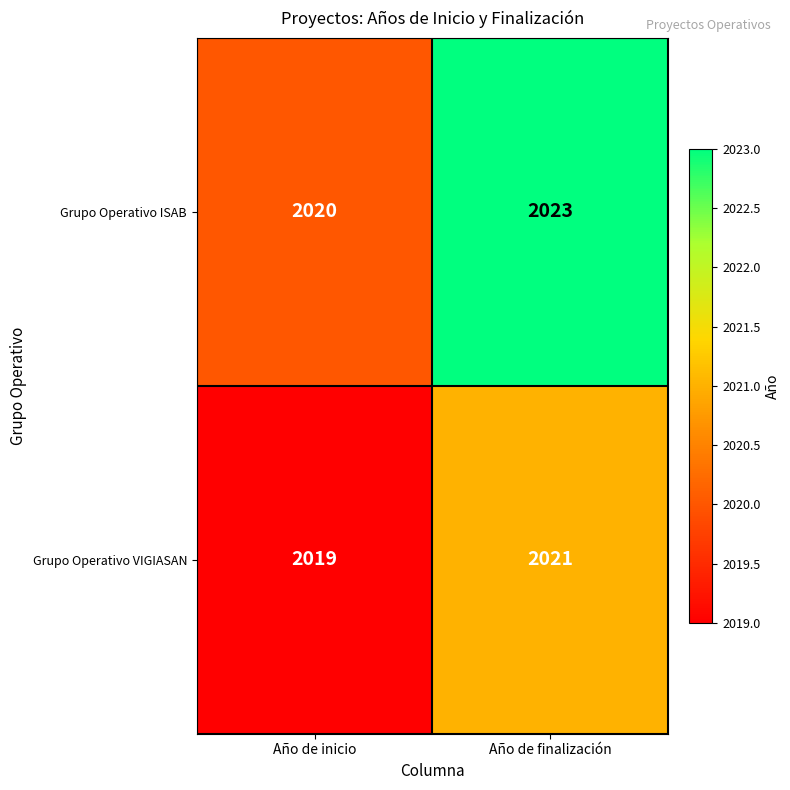

Reading right to left, extract all data points from this chart.

Grupo Operativo ISAB: 2023	2020
Grupo Operativo VIGIASAN: 2021	2019